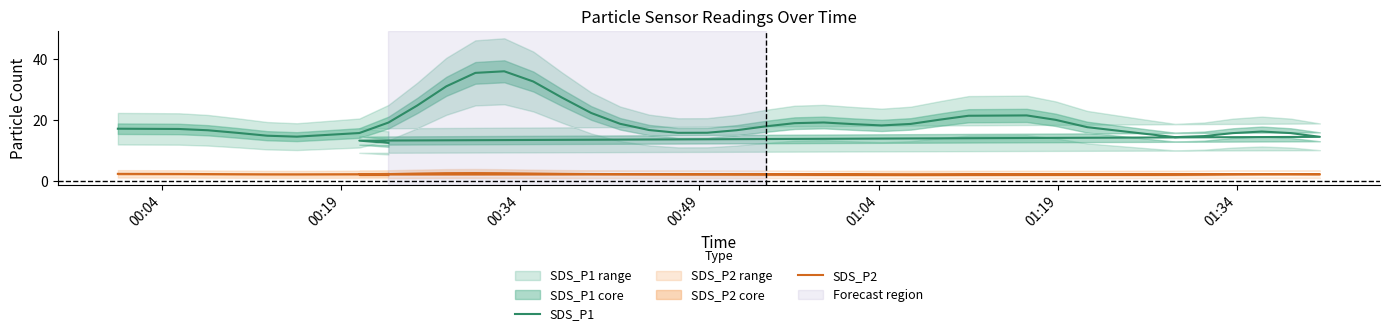

Which series has the widest spread of values?

SDS_P1